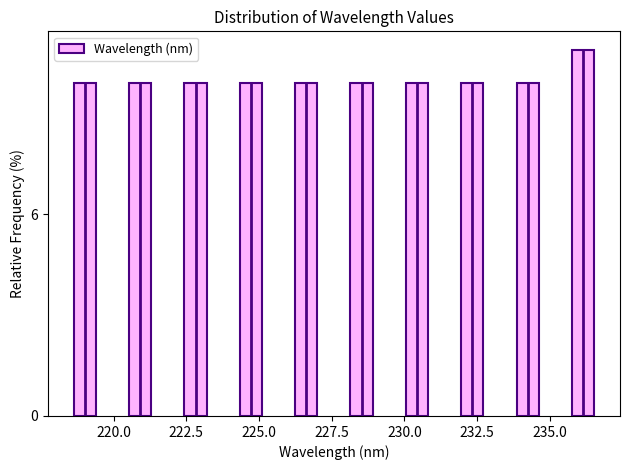

Read against the x-axis, roughly where is the centre of the tallest bar?

236.0